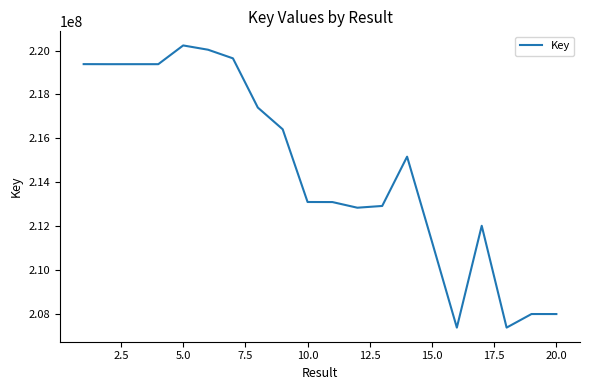

What is the difference between the maximum and minimum values?

12856947